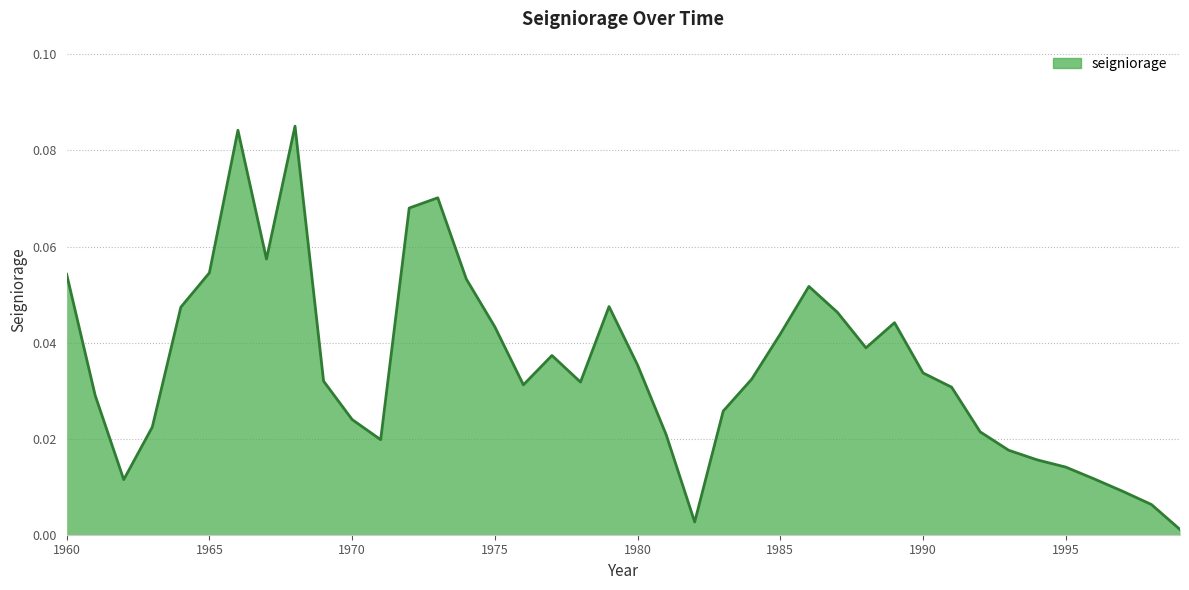

Rank the categories by value from highest to lowest.

1968, 1966, 1973, 1972, 1967, 1965, 1960, 1974, 1986, 1979, 1964, 1987, 1989, 1975, 1985, 1988, 1977, 1980, 1990, 1984, 1969, 1978, 1976, 1991, 1961, 1983, 1970, 1963, 1992, 1981, 1971, 1993, 1994, 1995, 1996, 1962, 1997, 1998, 1982, 1999